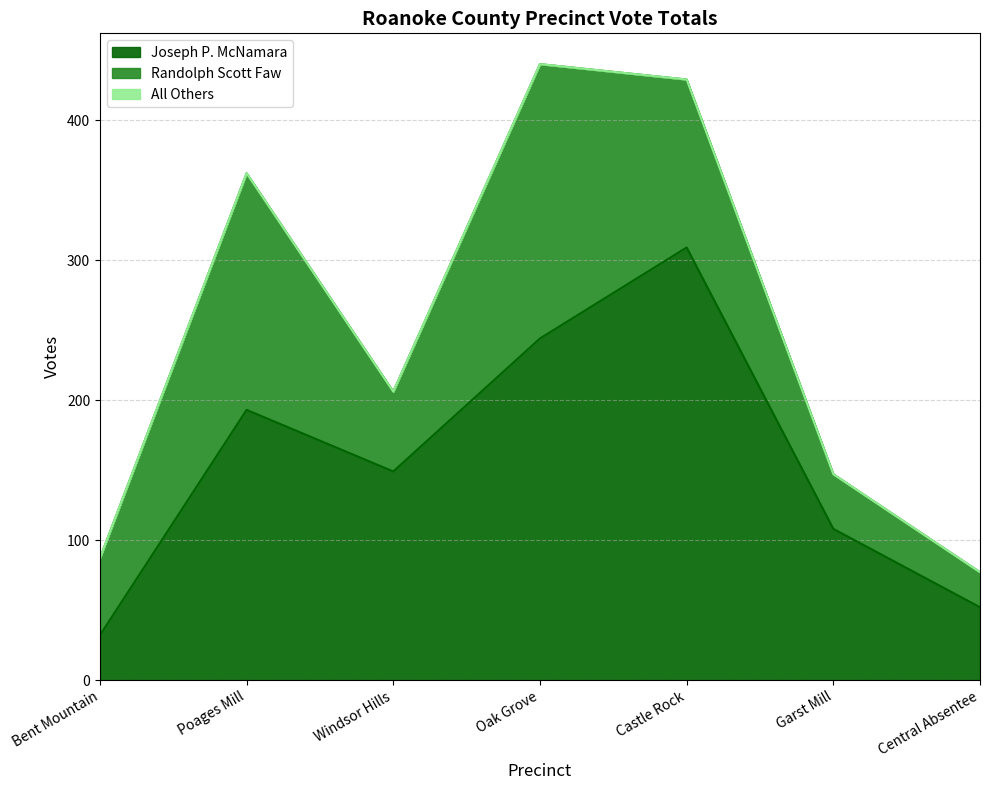

What is the label of the 5th point from the right?

Windsor Hills